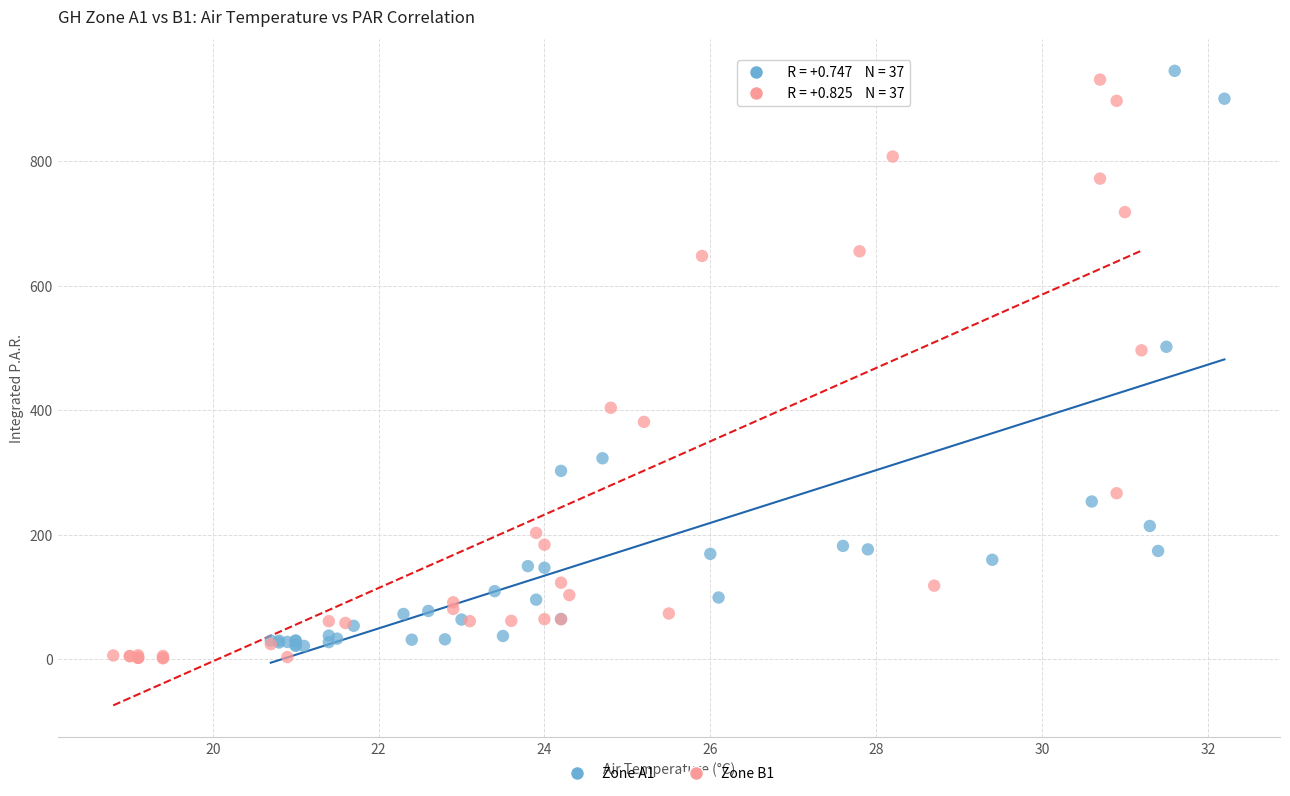

Which series has the widest spread of Y values?

Zone B1